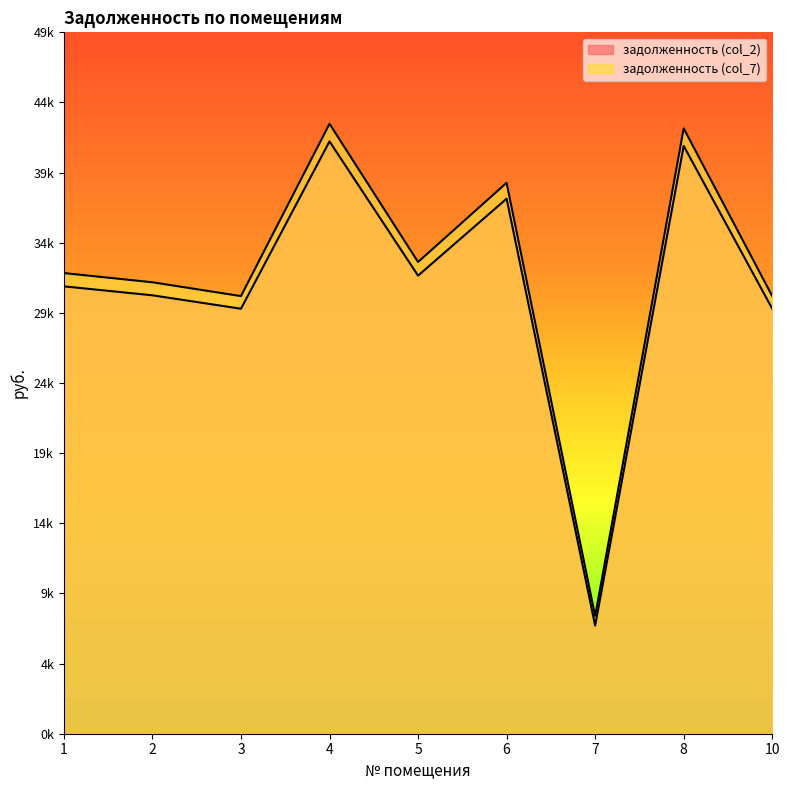

At how many categories does at least one series exceed 19975?

8